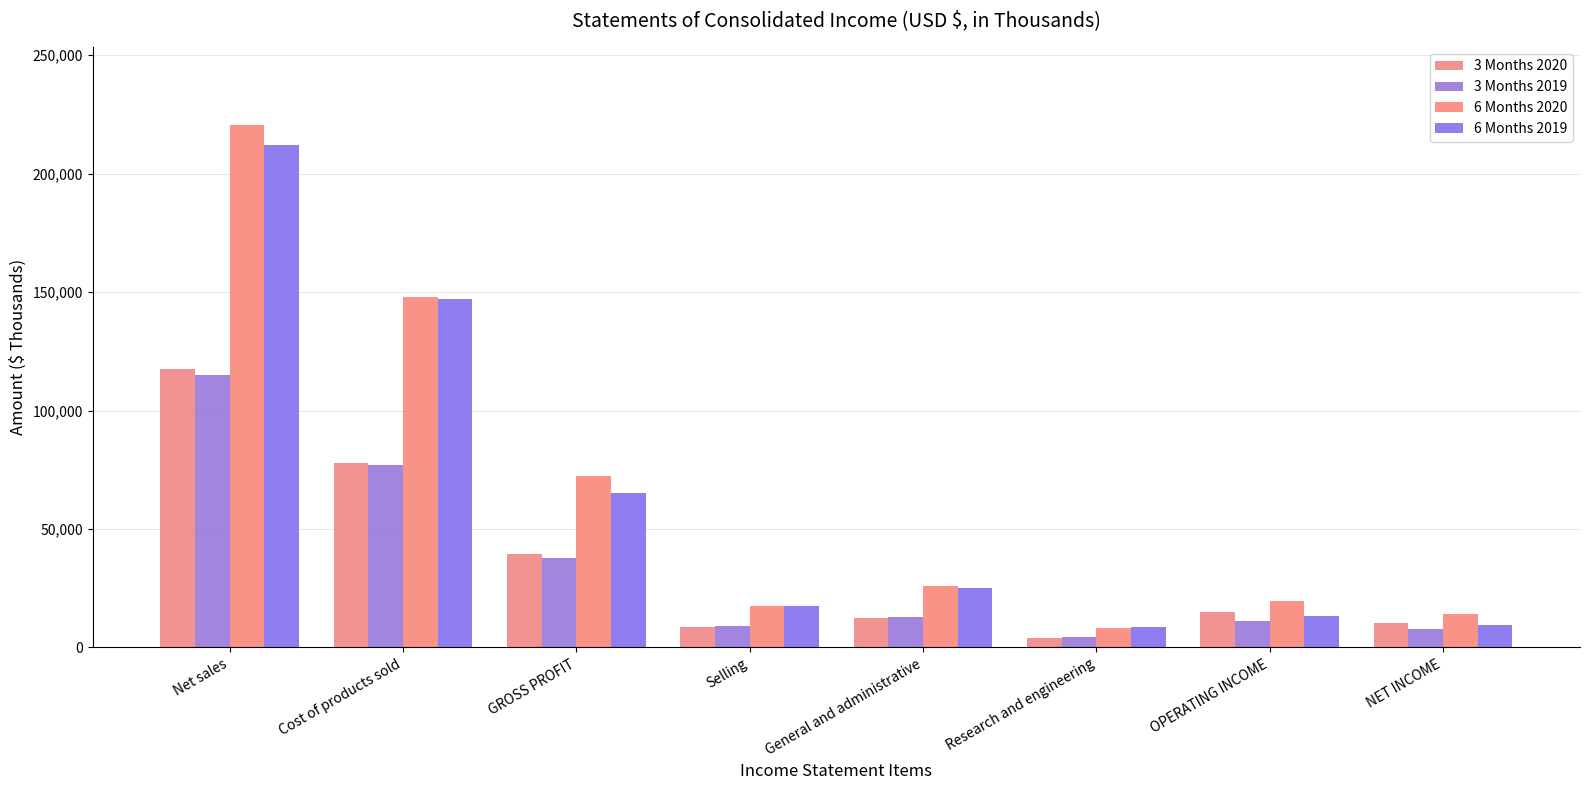

The 3 Months 2020 series shows 12432 at General and administrative. True or false?

True